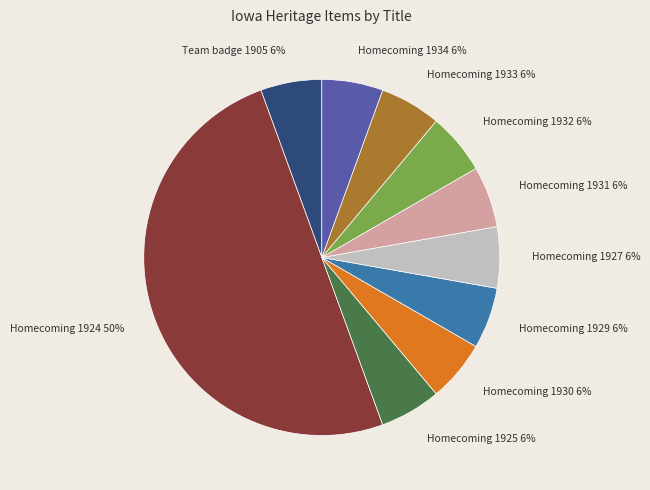

To the nearest percent, what portion does Homecoming 1932 represent?

6%